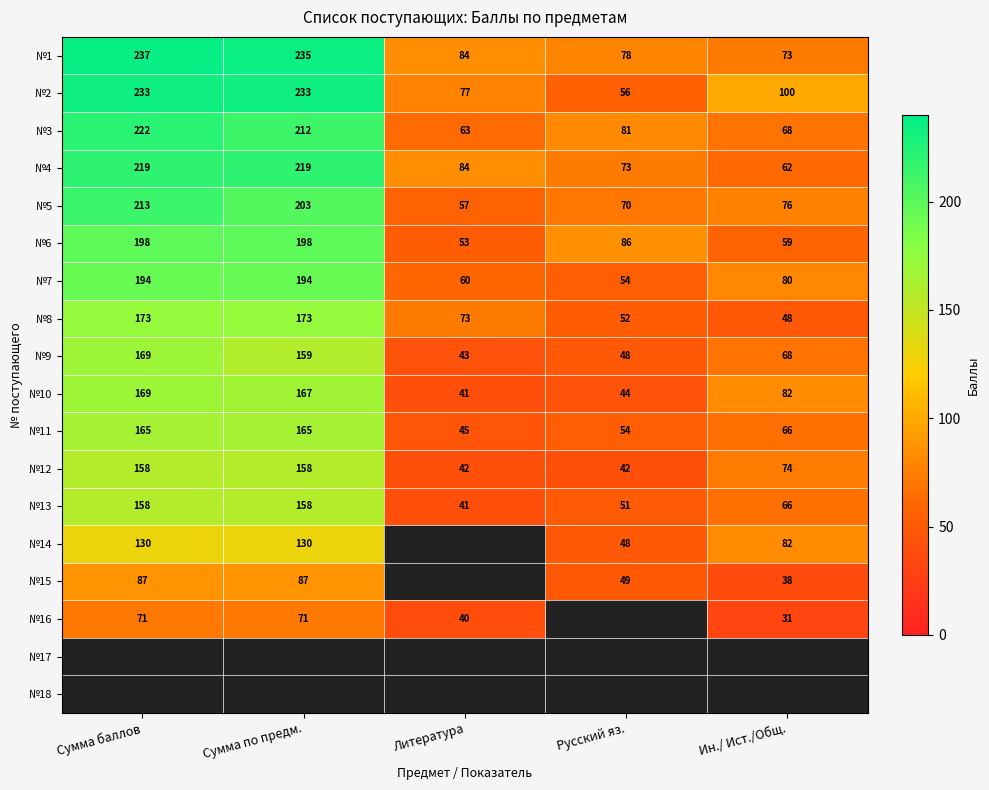

What is the sum of all №5 values?

619